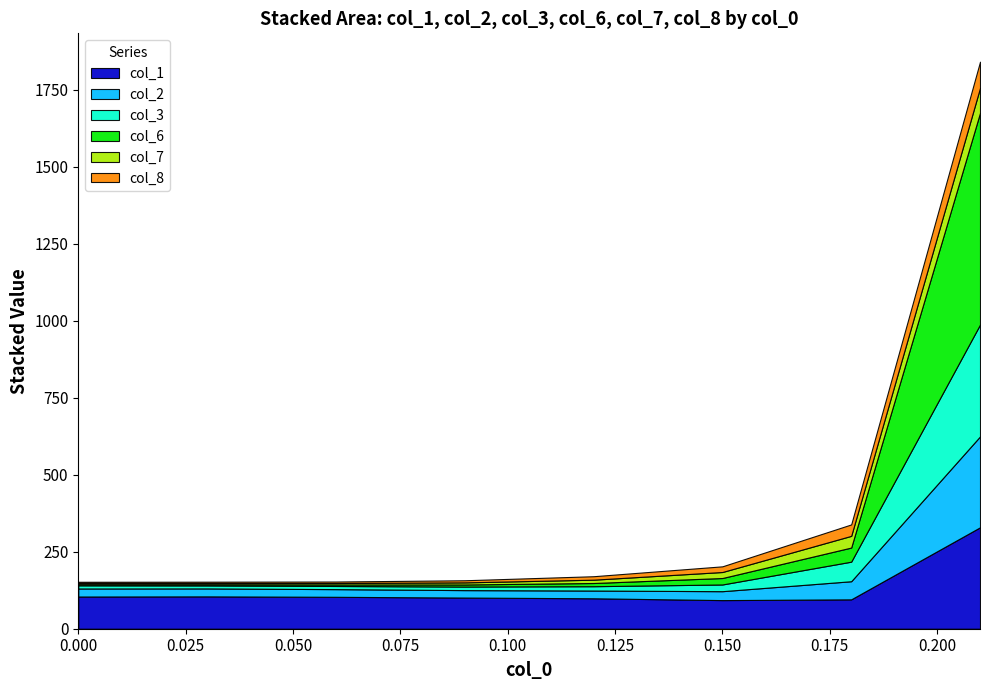

How many data points in col_7 are less than 10?

4